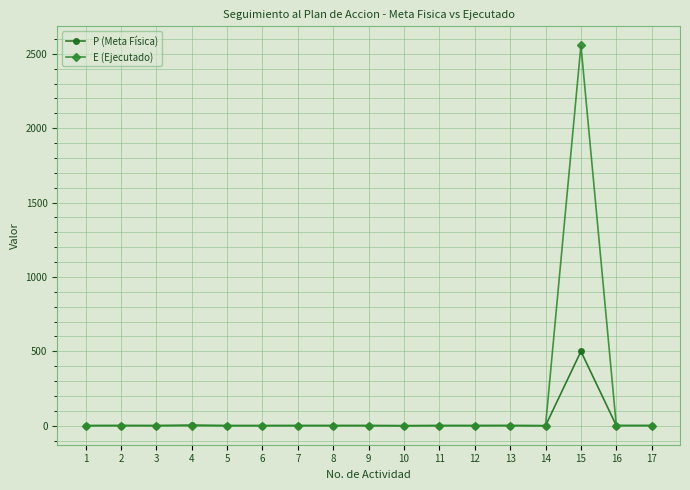

Rank the series by their maximum value, from lowest to highest.

P (Meta Física), E (Ejecutado)